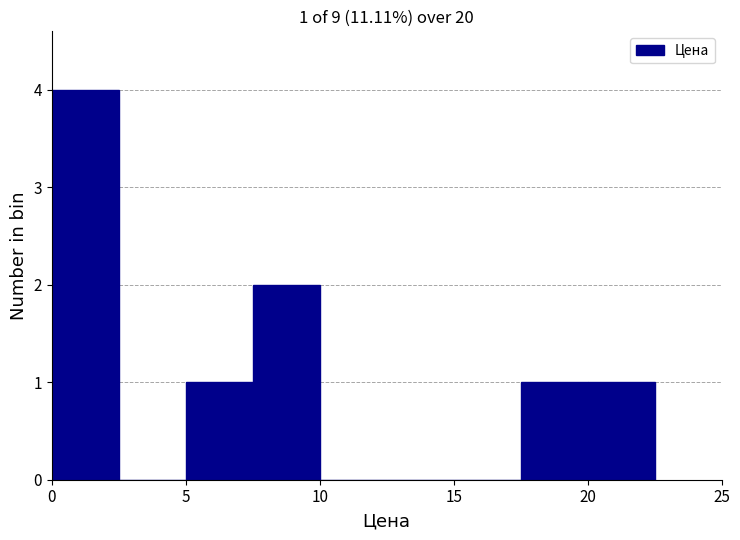

Which range on the x-axis has the tallest bar?

0.0 to 2.5